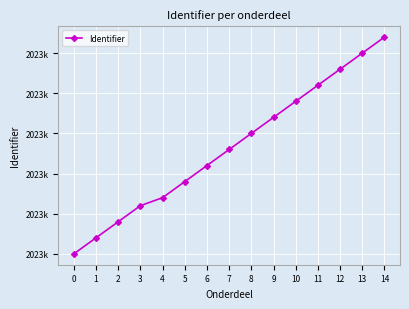

Is this an area chart (filled region under the line)?

No